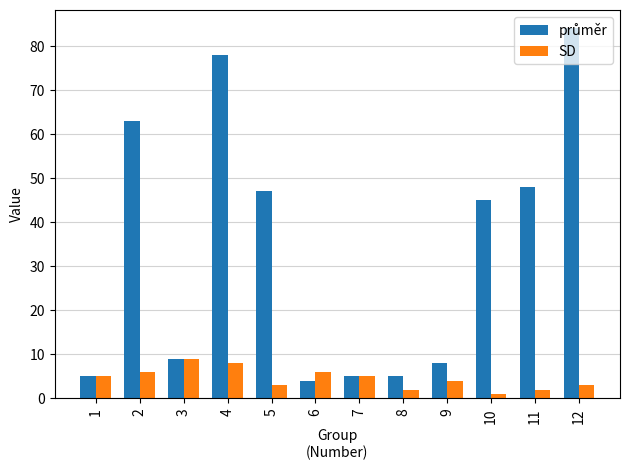

The SD series shows 10 at 2. True or false?

False